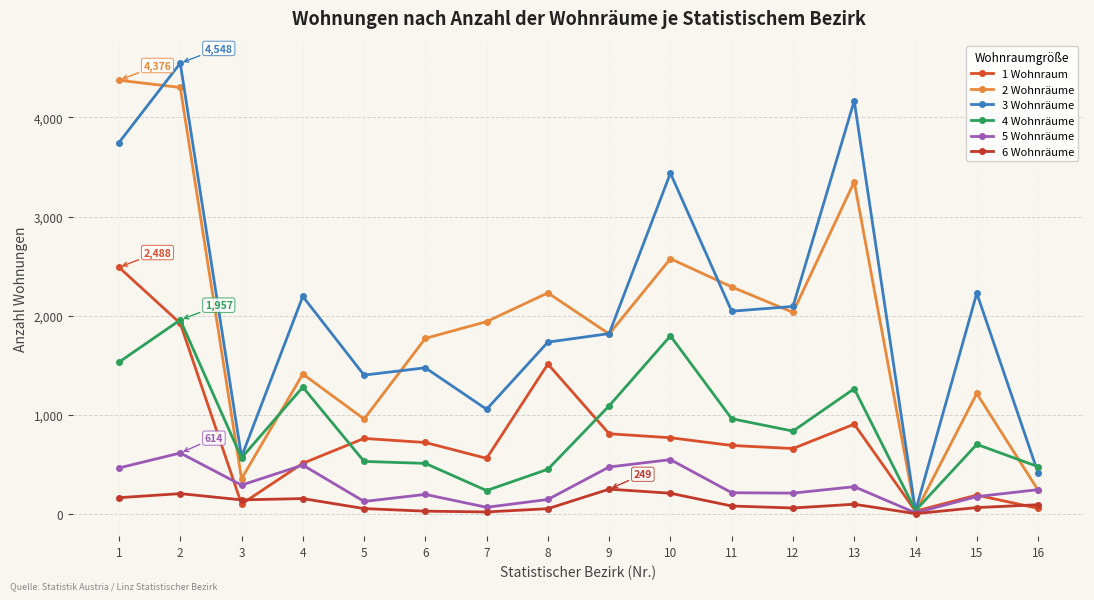

What is the maximum value for 4 Wohnräume?

1957